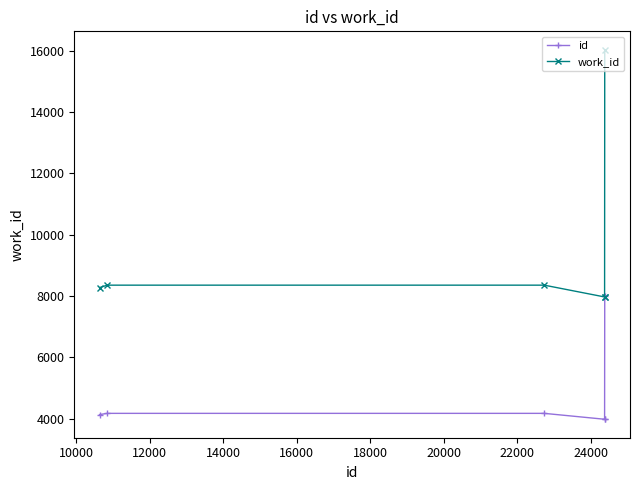

Which series has the widest spread of values?

work_id